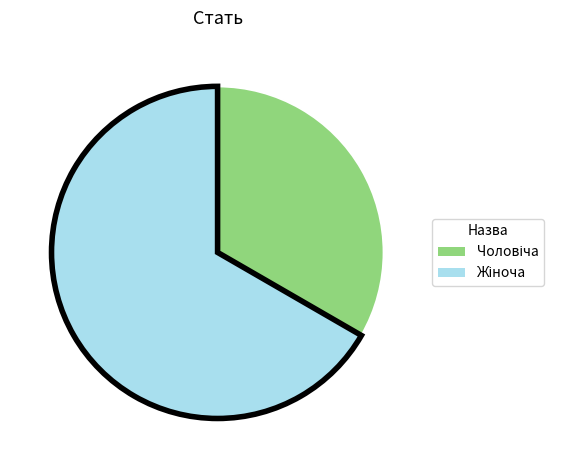

Is there a majority slice in this chart?

Yes